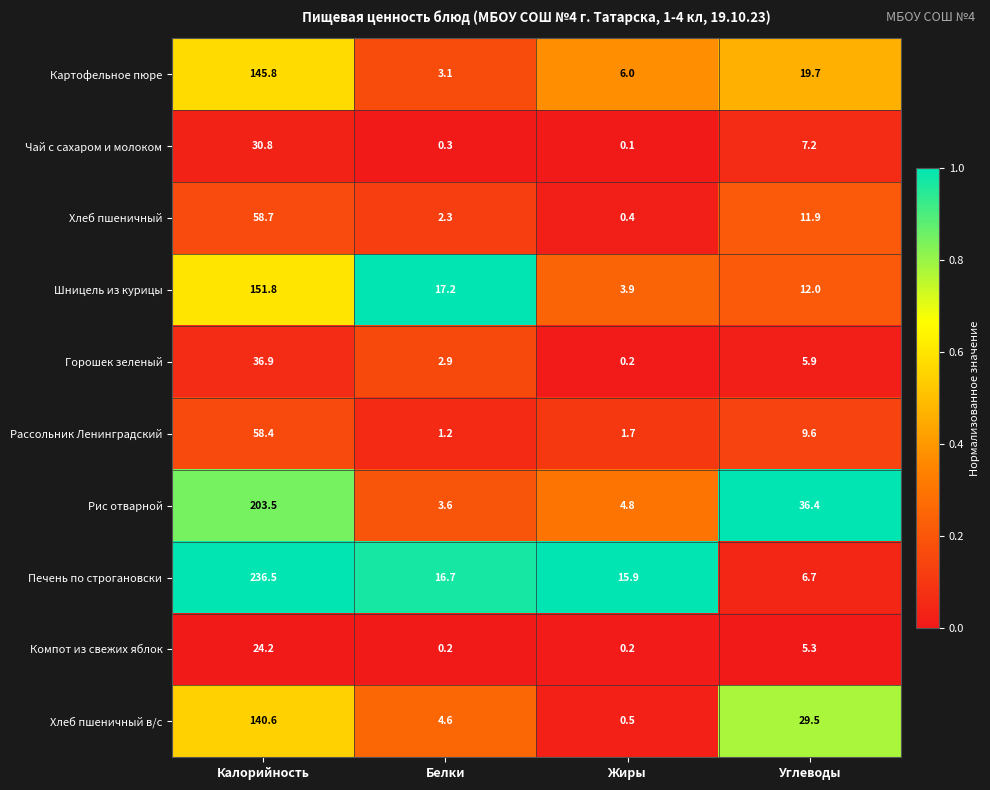

Which series changed the most between Калорийность and Жиры?

Печень по строгановски